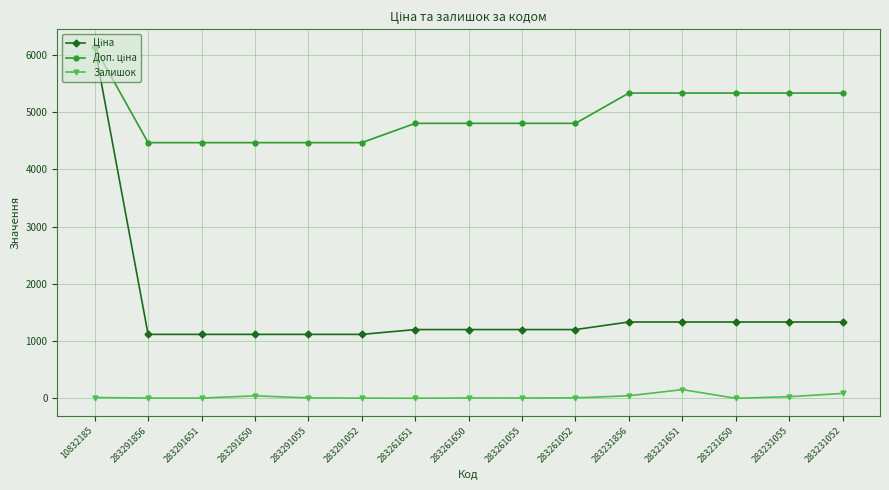

Does the chart have visible grid lines?

Yes